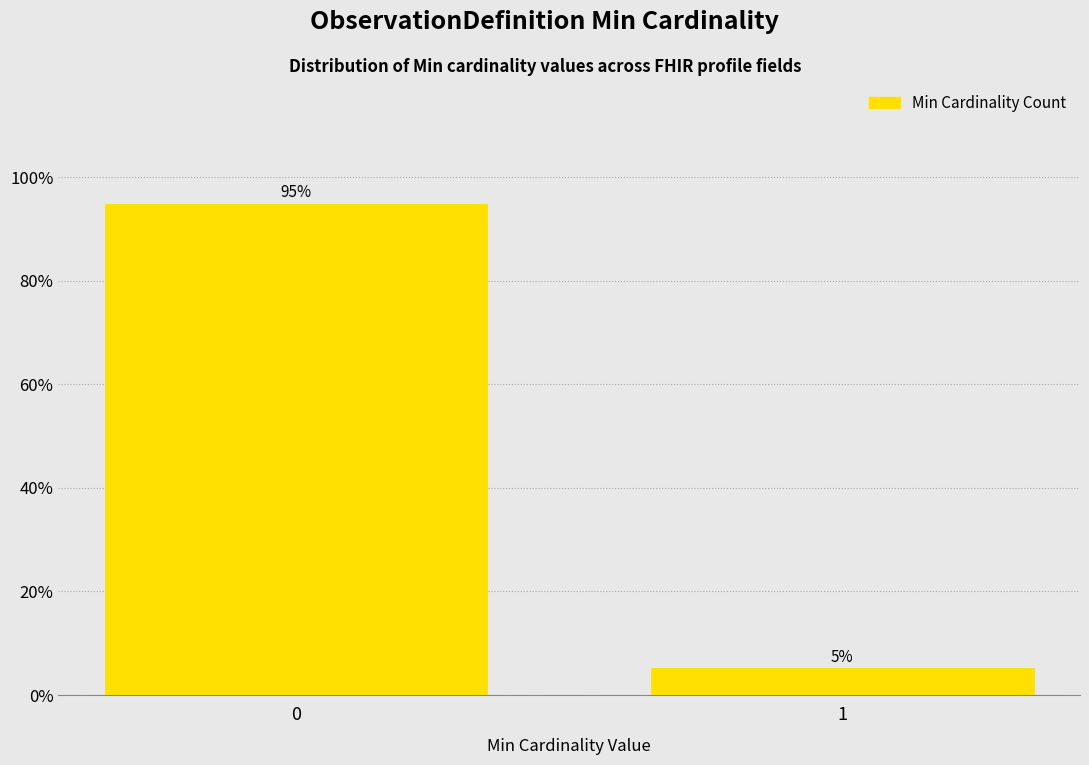

What is the value of the 1st bar from the left?

94.8